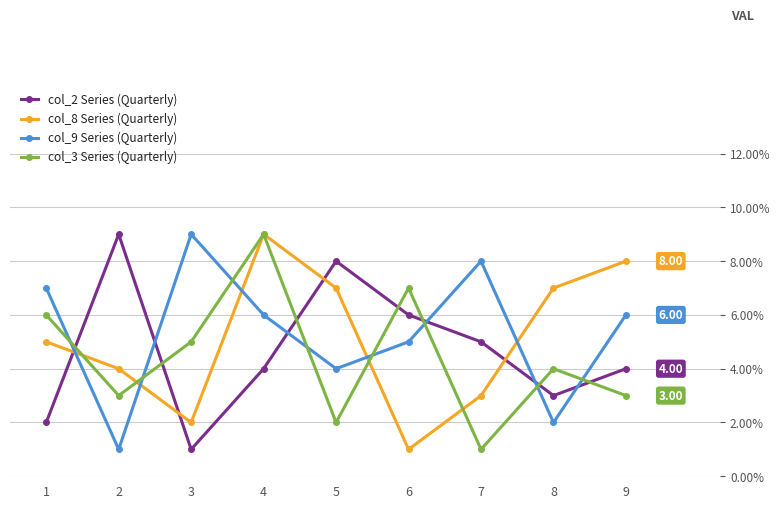

Is the value of col_2 Series (Quarterly) at 7 greater than the value of col_9 Series (Quarterly) at 1?

No